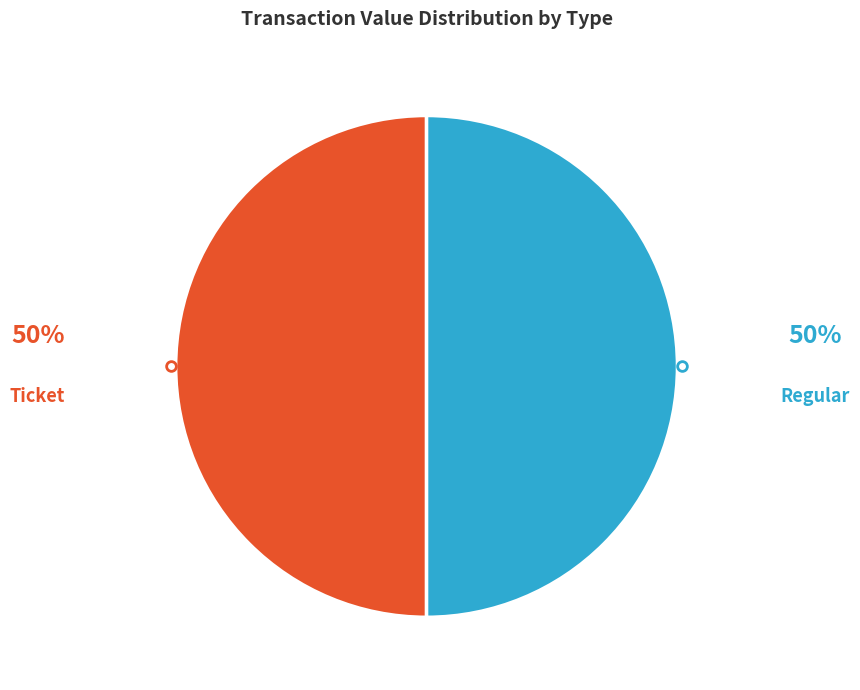

Approximately how many times larger is the value at Ticket compared to Regular?

1.0